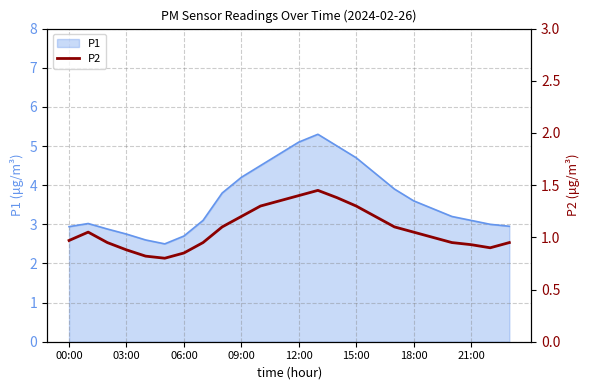

Count the number of values greater than 1.

12